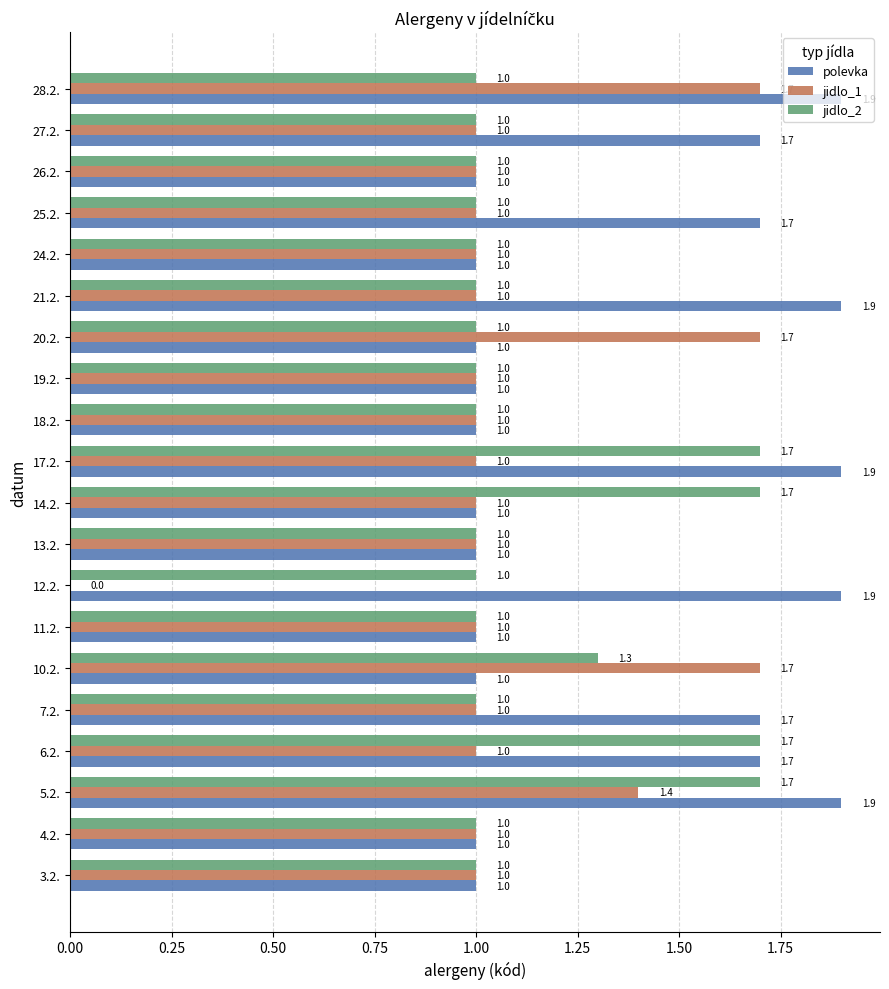

What is the maximum value shown in the chart?

1.9